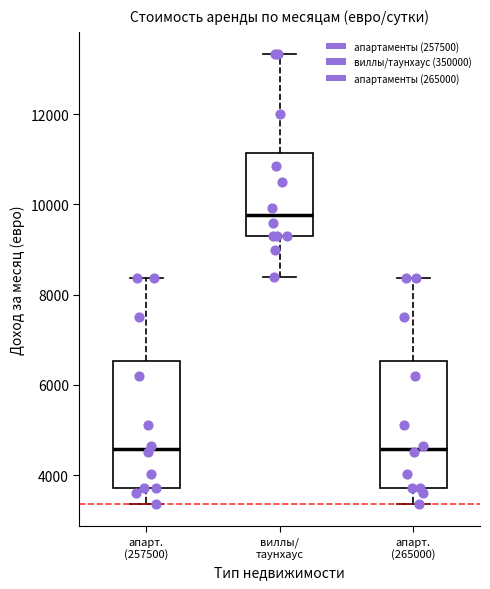

Reading left to right, transcribe this box plot: for each box, give where its median line is, the range the box spans, and where its two whiskers end, as read against the y-axis. The values are not printed on the chart, so give them approximately, as read against the axis.

апарт. (257500): median 4600, box 3800 to 6600, whiskers 3400 to 8400
виллы/ таунхаус: median 9800, box 9400 to 11200, whiskers 8400 to 13400
апарт. (265000): median 4600, box 3800 to 6600, whiskers 3400 to 8400